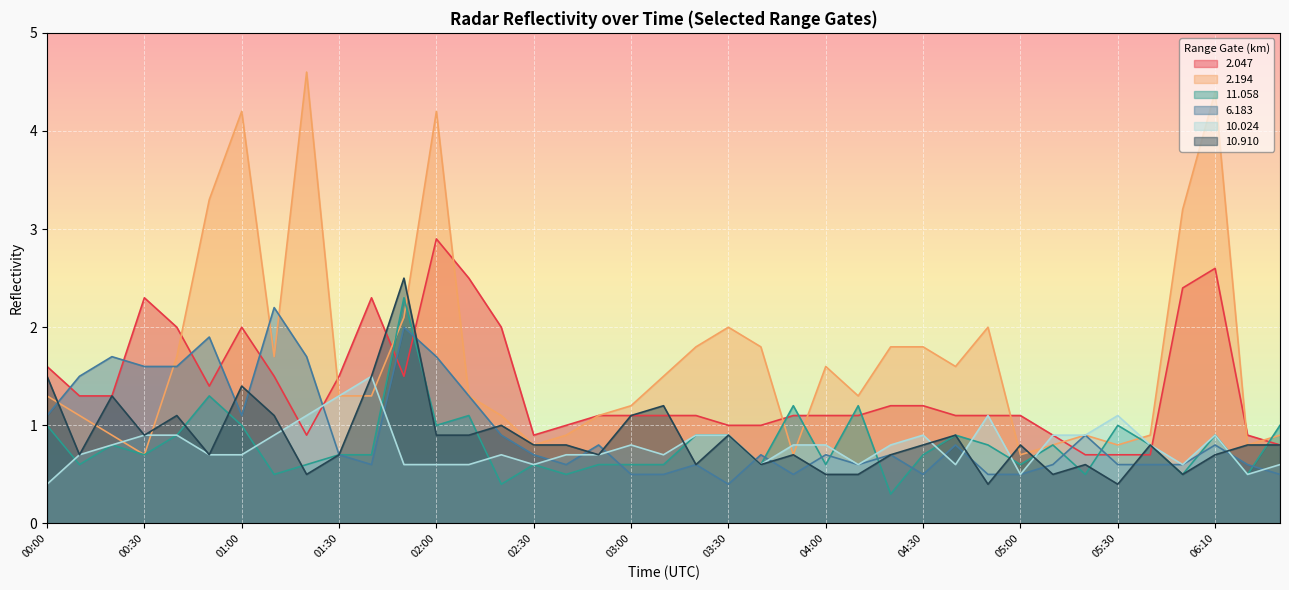

Count the number of categories in the chart.

39